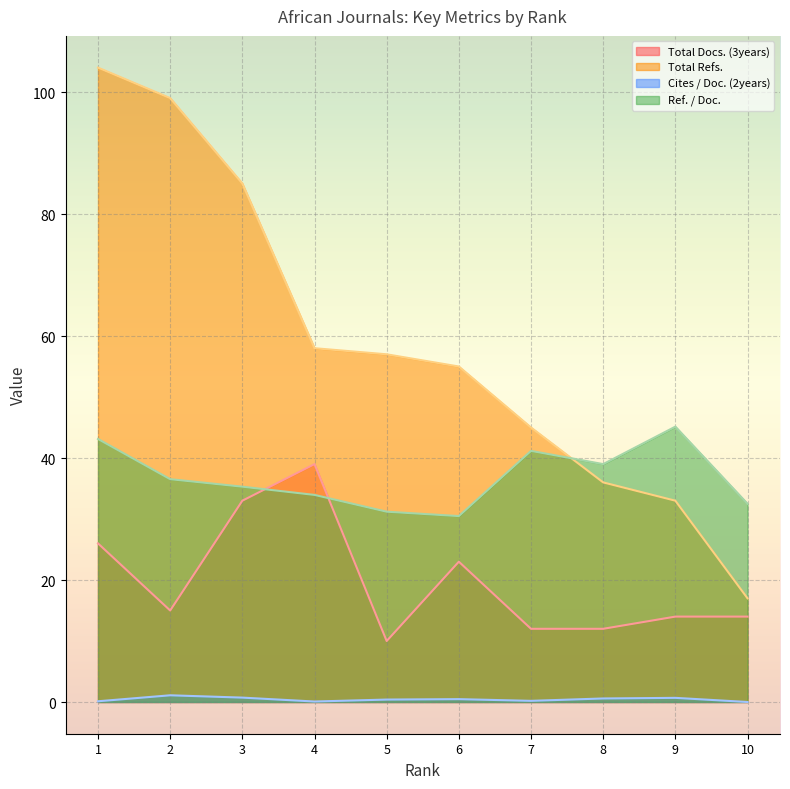

True or false: Cites / Doc. (2years) and Ref. / Doc. cross at least once.

False